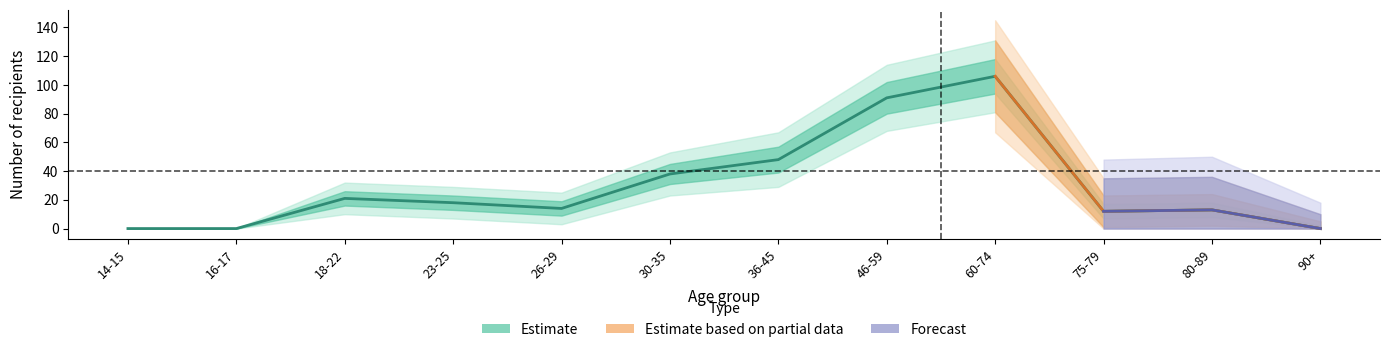

What is the sum of all values?

361